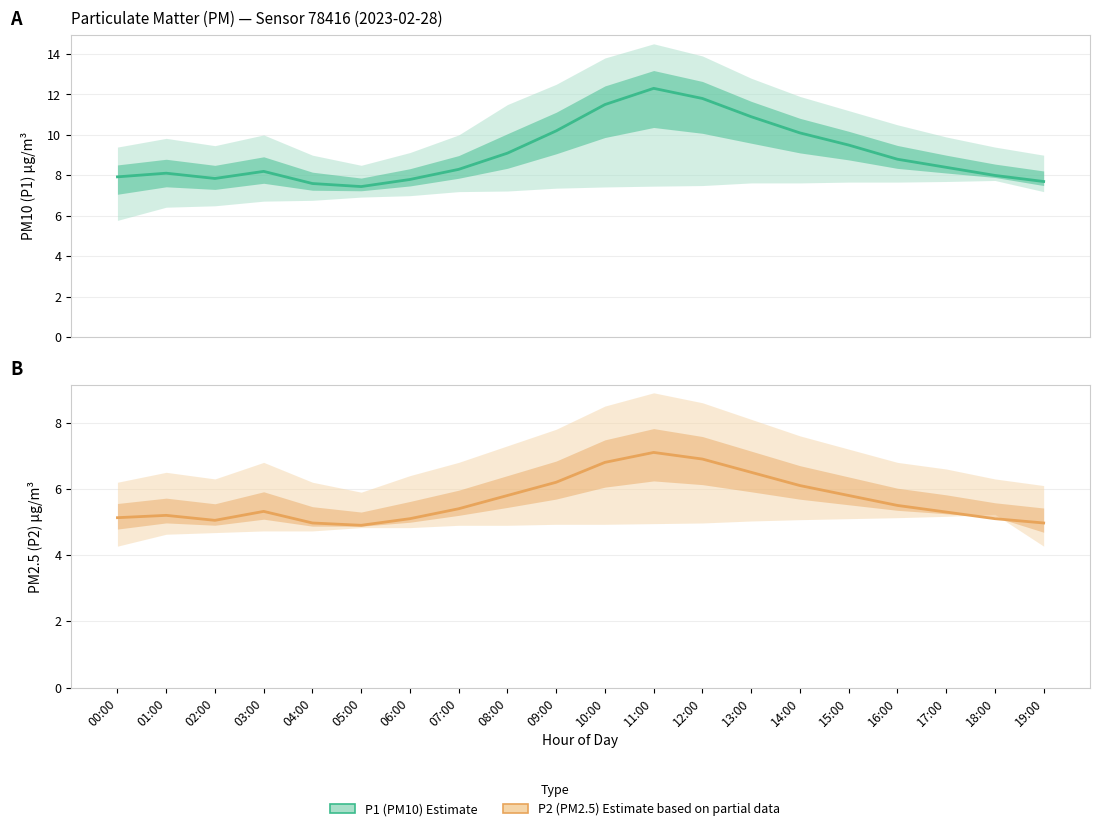

List the series in order of their overall mean, lowest first.

P2 (PM2.5) Estimate based on partial data, P1 (PM10) Estimate